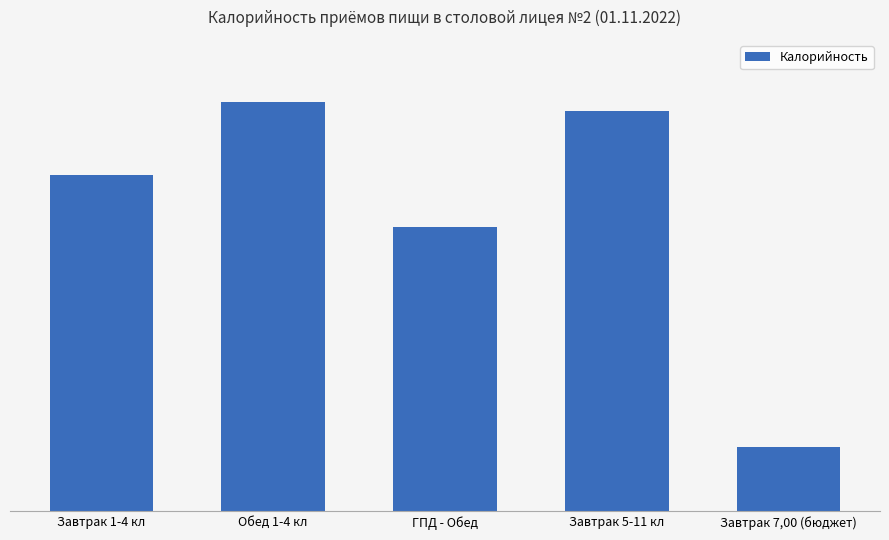

What is the ratio of the value at Завтрак 7,00 (бюджет) to the value at Завтрак 1-4 кл?

0.2